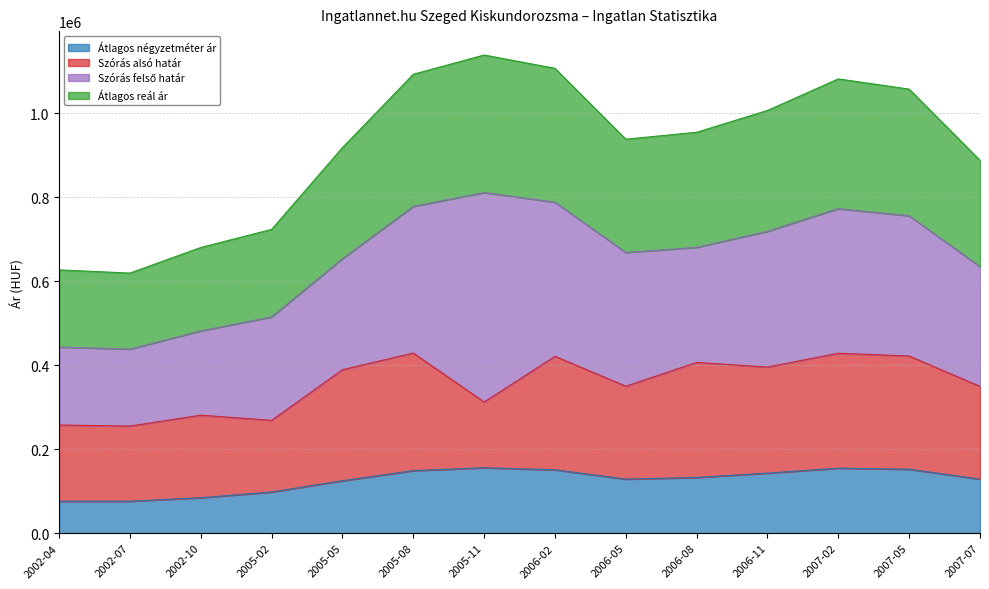

How many values in the Átlagos négyzetméter ár series exceed 132809?

6